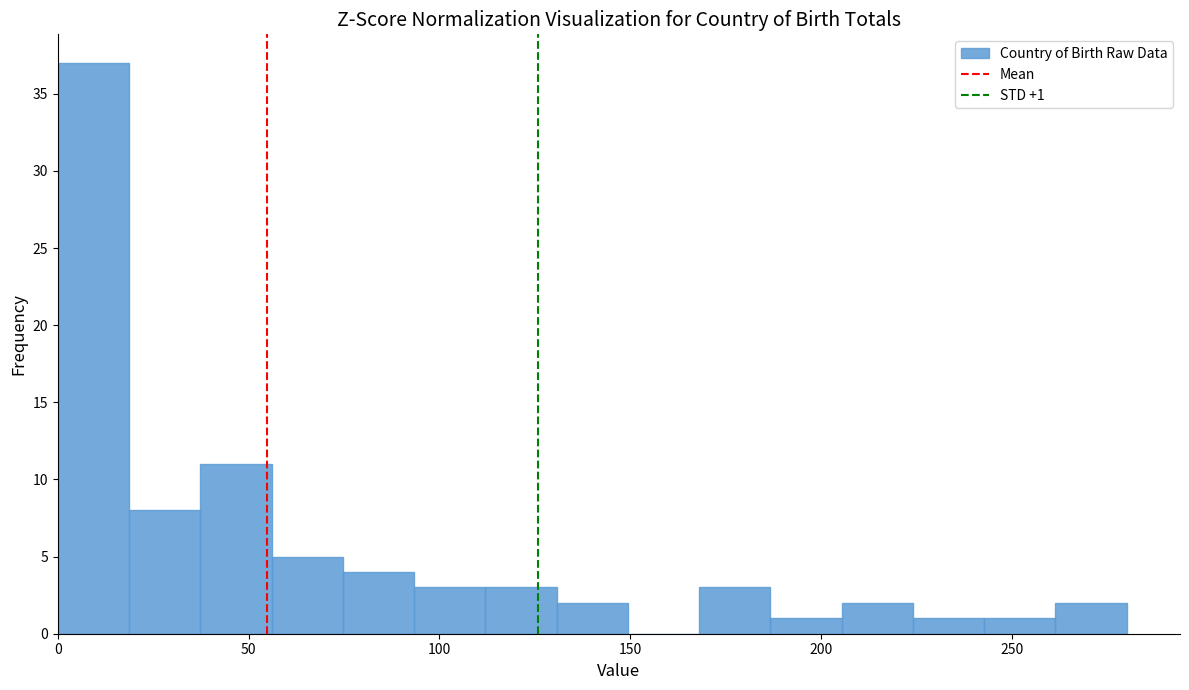

Around what value on the x-axis is the tallest bar? Give the approximate position of its centre, as read against the axis.

10